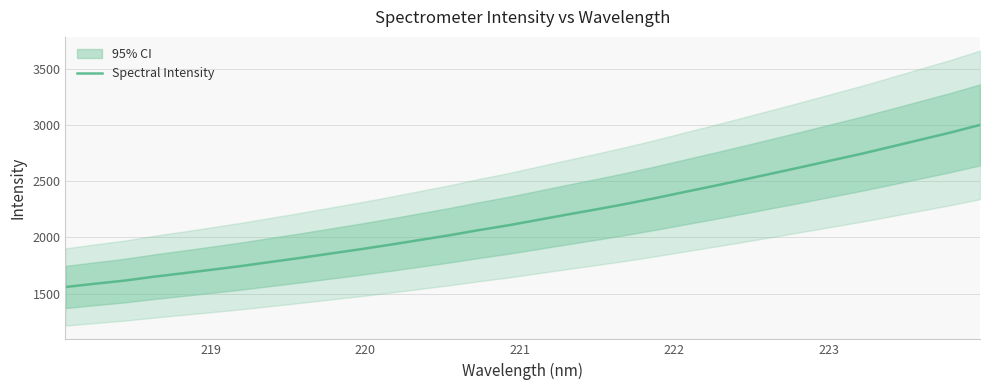

How many lines are shown in the chart?

1